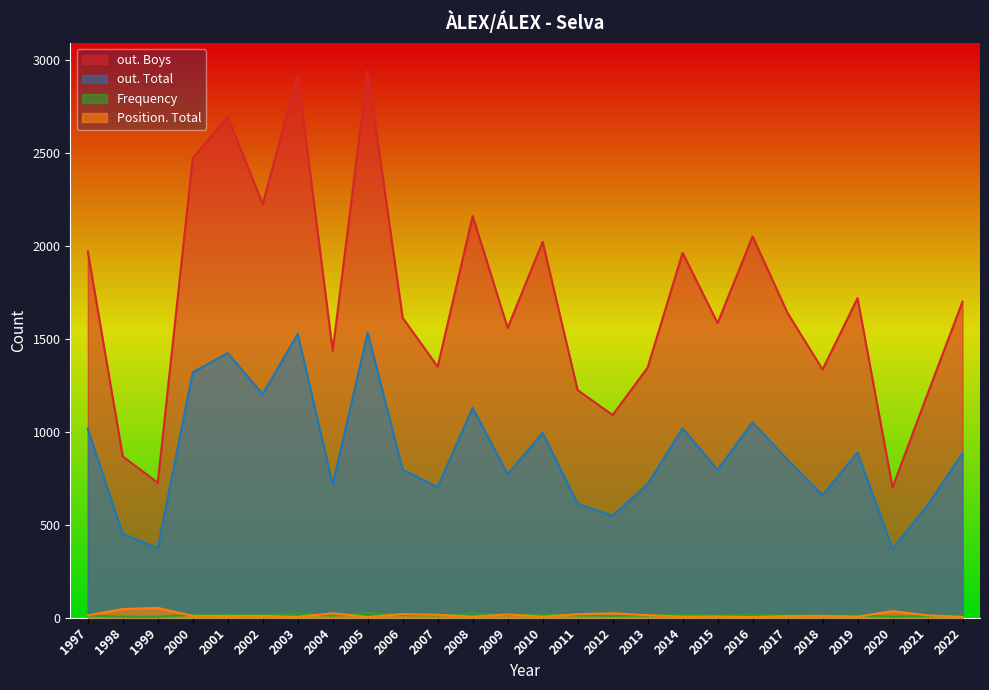

Which series has the largest total across all categories?

out. Boys